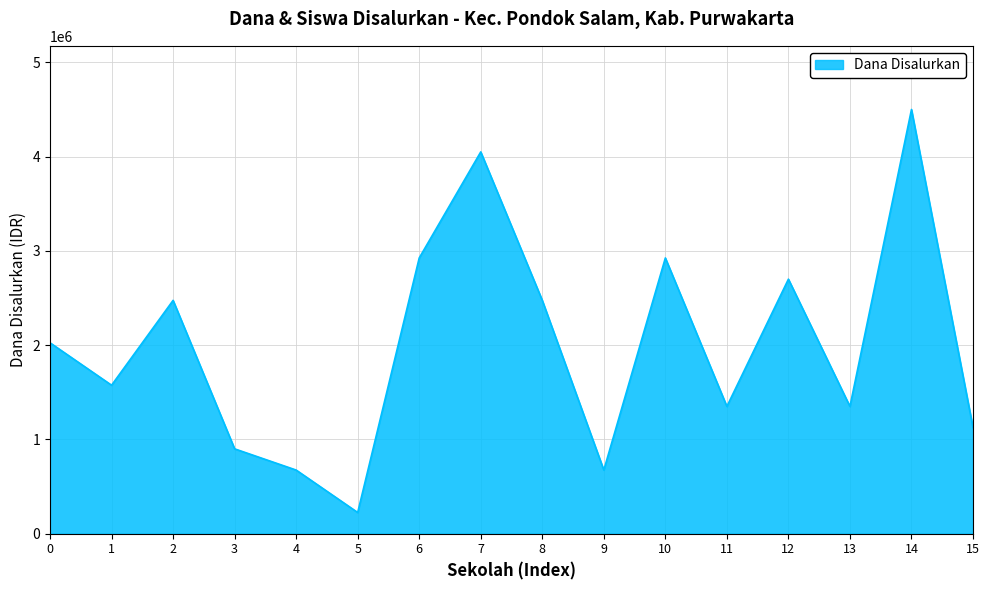

Reading left to right, what are all the values shown in this chart?

0=2025000	1=1575000	2=2475000	3=900000	4=675000	5=225000	6=2925000	7=4050000	8=2475000	9=675000	10=2925000	11=1350000	12=2700000	13=1350000	14=4500000	15=1125000